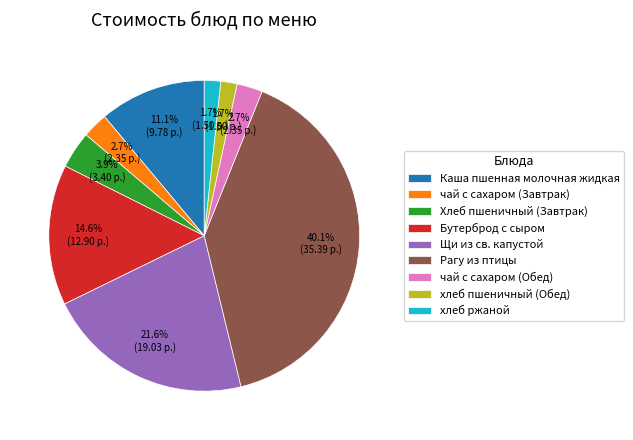

What percentage is NOT represented by хлеб пшеничный (Обед)?

98.3%